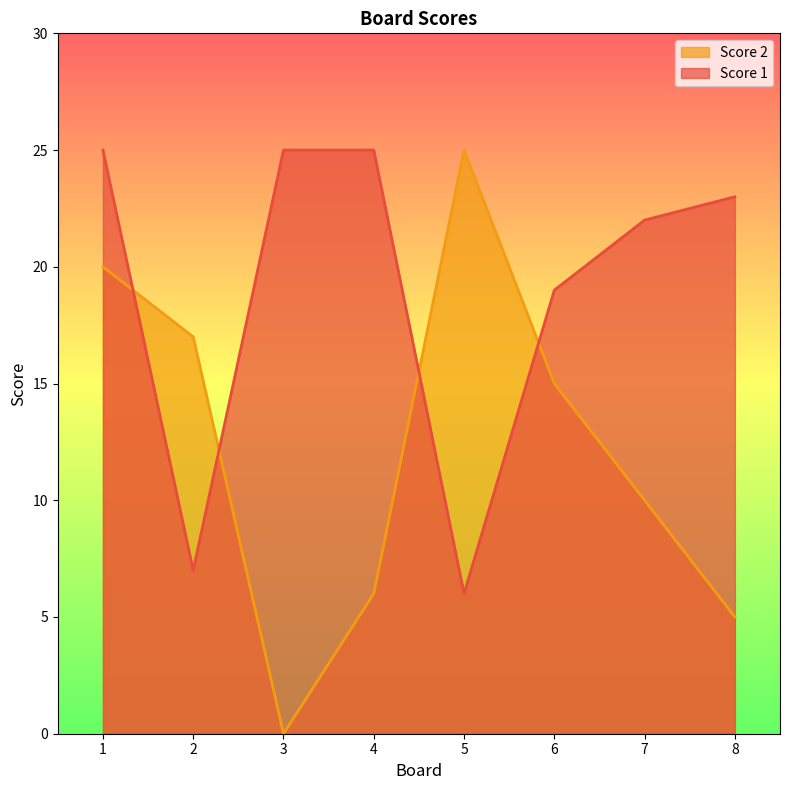

What is the value of the Score 2 point at the 1st from the left?

20